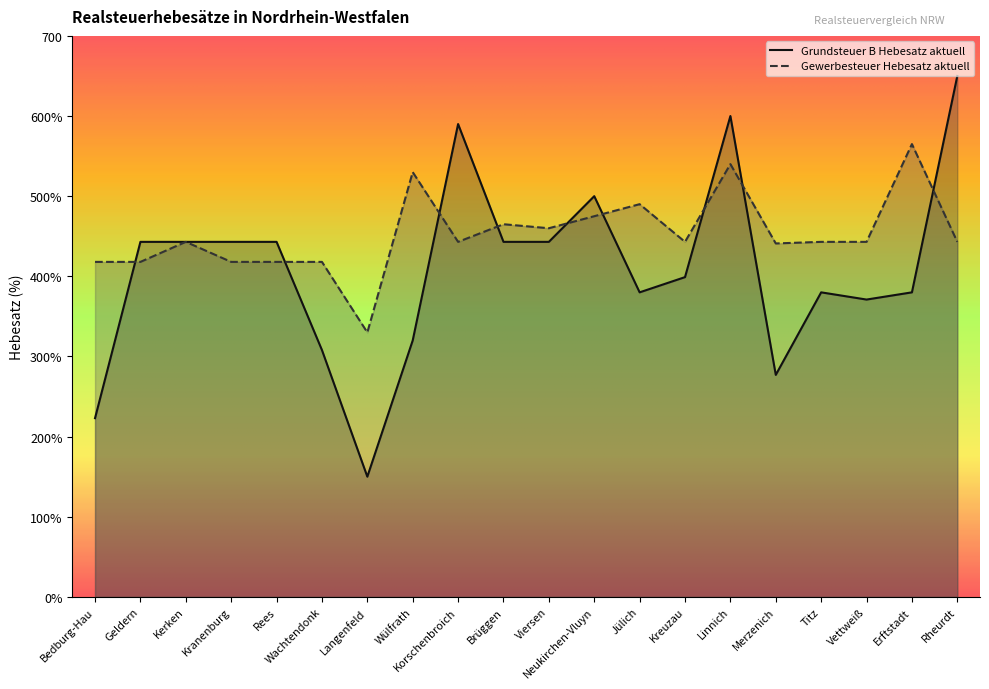

Where is the first local minimum for Gewerbesteuer Hebesatz aktuell?

Langenfeld